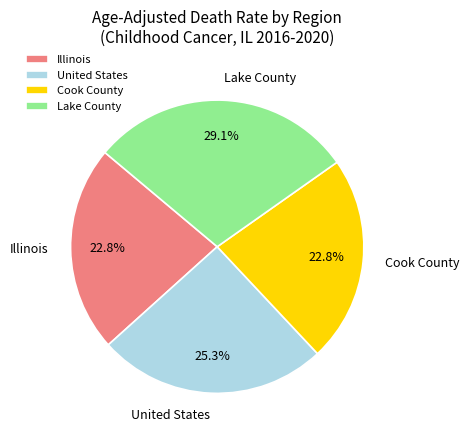

Which slice is the largest?

Lake County